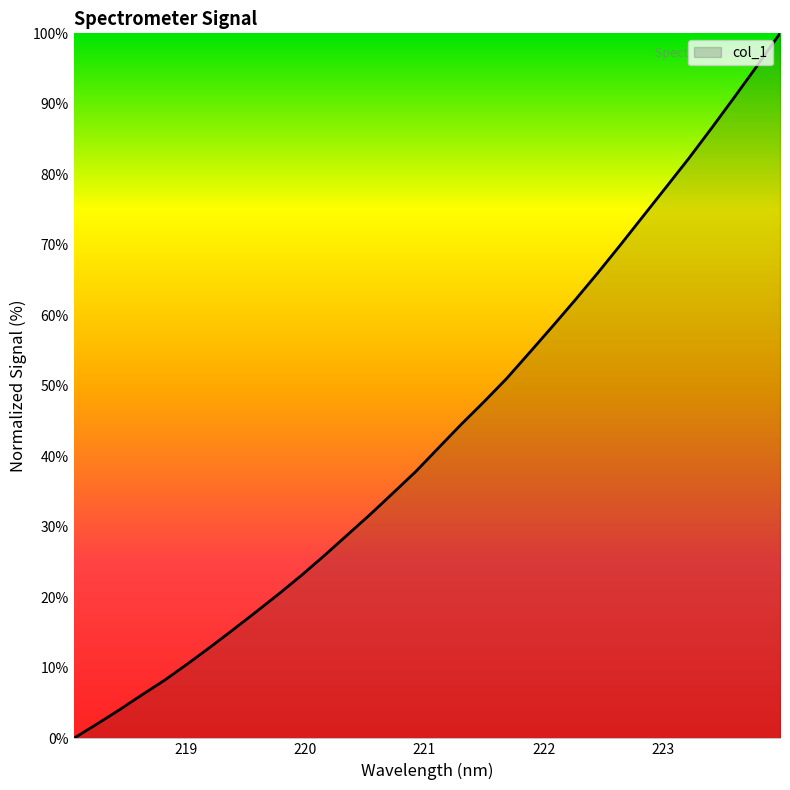

What is the difference between the maximum and minimum values?

100.0